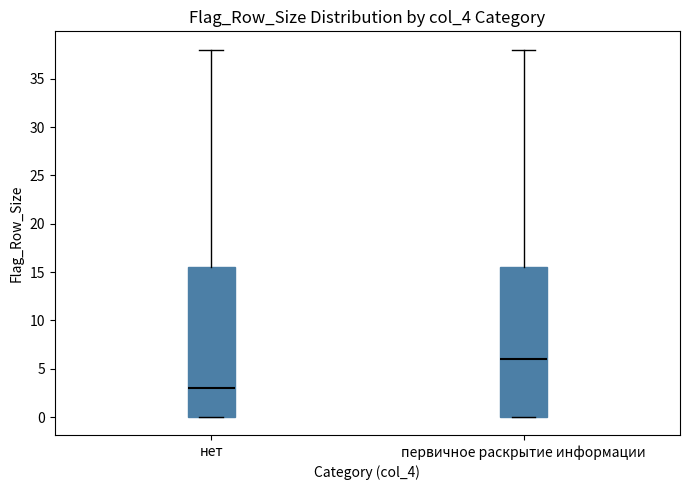

Which box's median line is the lowest?

нет